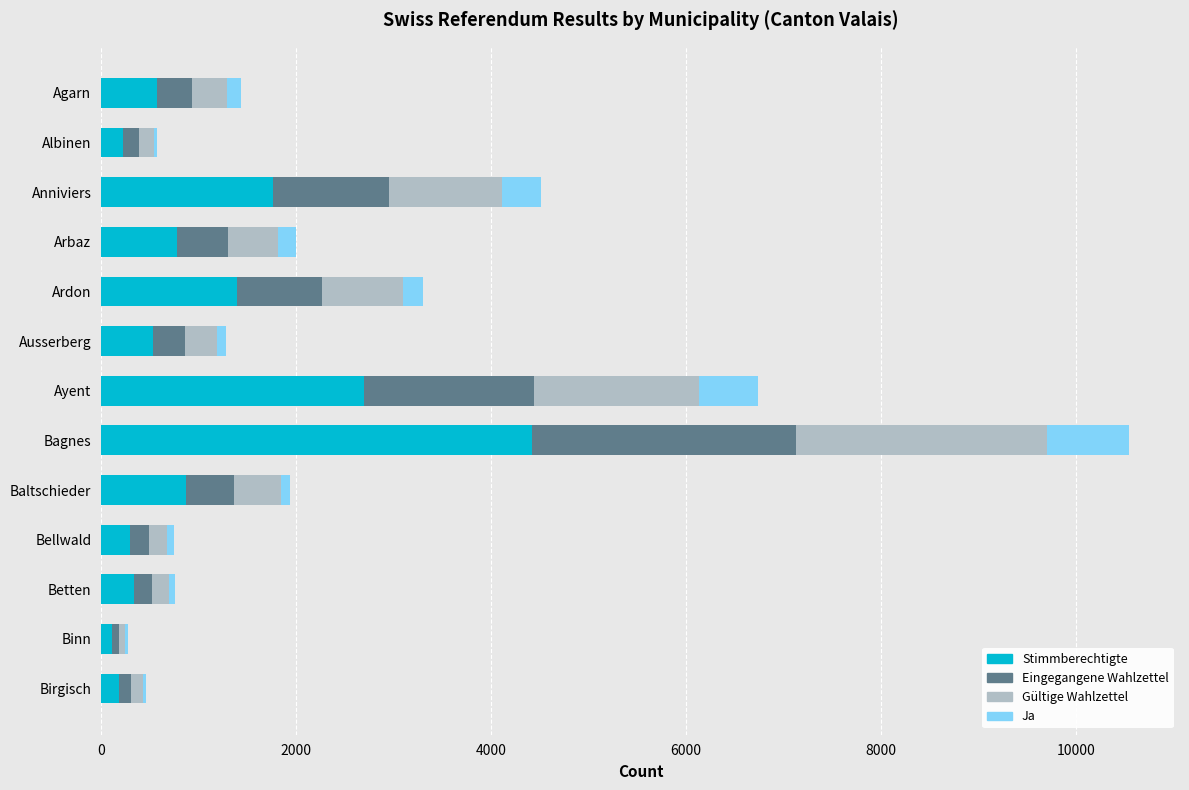

Which category has the highest value in the Stimmberechtigte series?

Bagnes